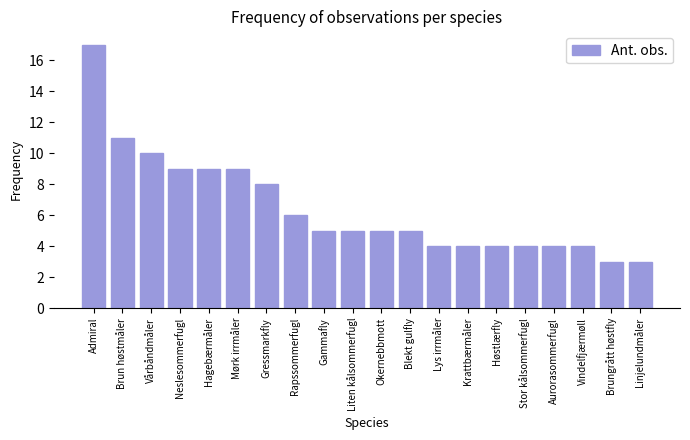

What is the label of the 4th bar from the left?

Neslesommerfugl